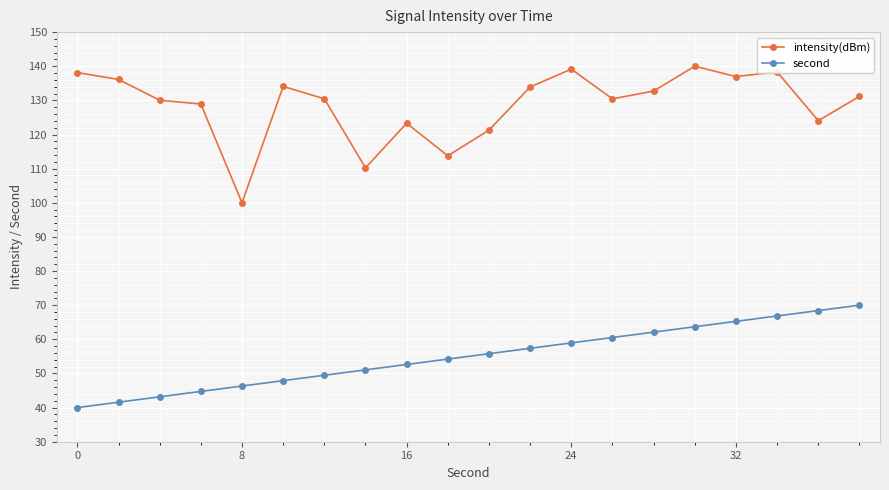

True or false: intensity(dBm) has more than 2 points higher than both neighbors.

True